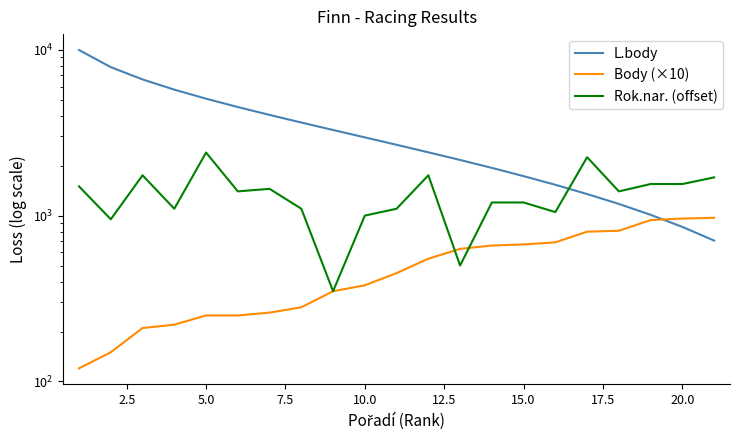

What is the average value of the Rok.nar. (offset) series?

1345